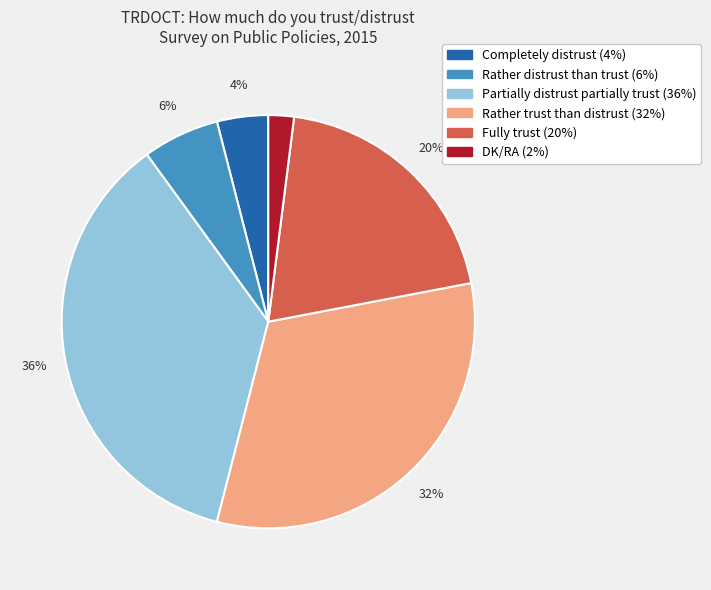

True or false: Partially distrust partially trust accounts for 36% of the total.

True